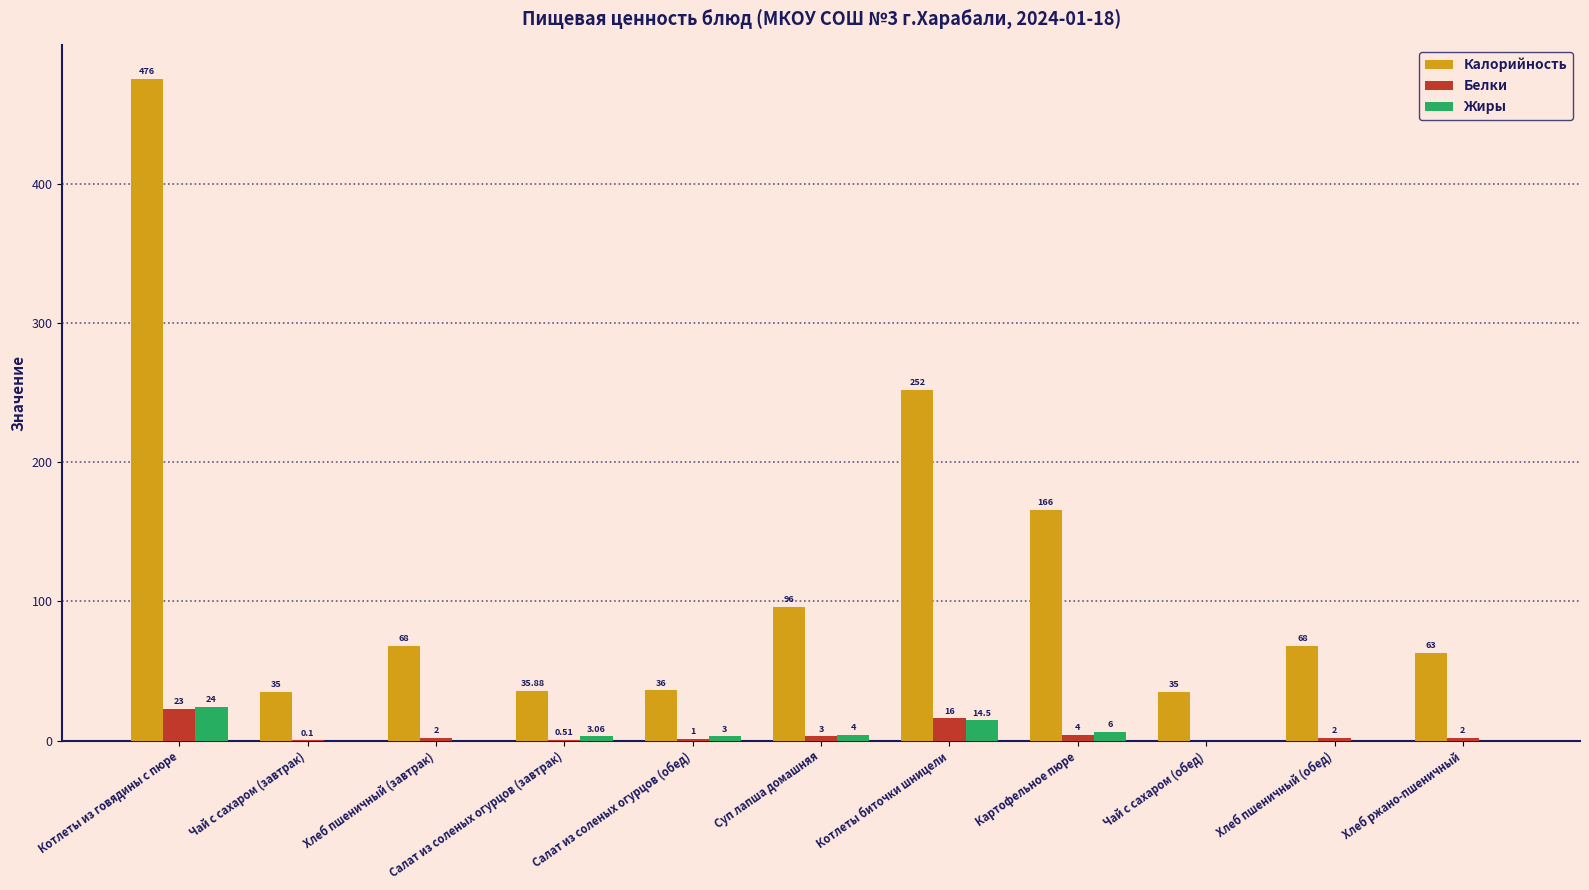

Is the value of Белки at Хлеб пшеничный (обед) greater than the value of Жиры at Картофельное пюре?

No